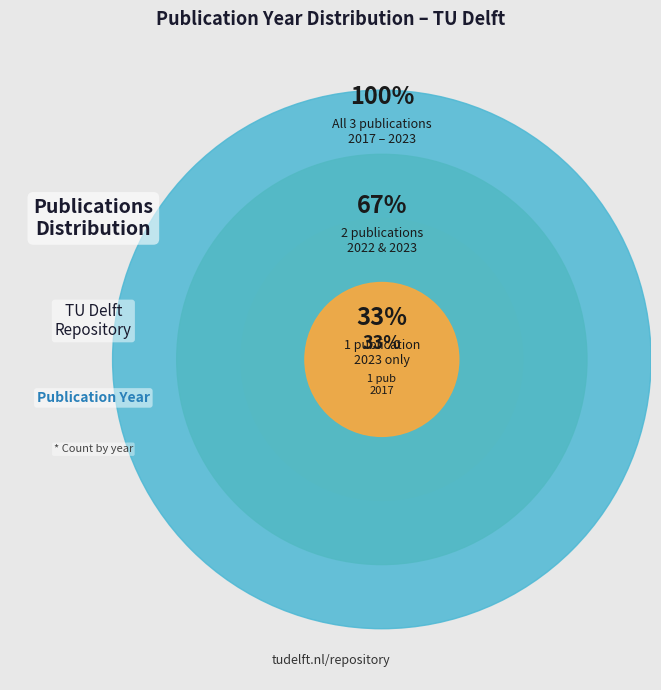

How many segments does this pie chart have?

3